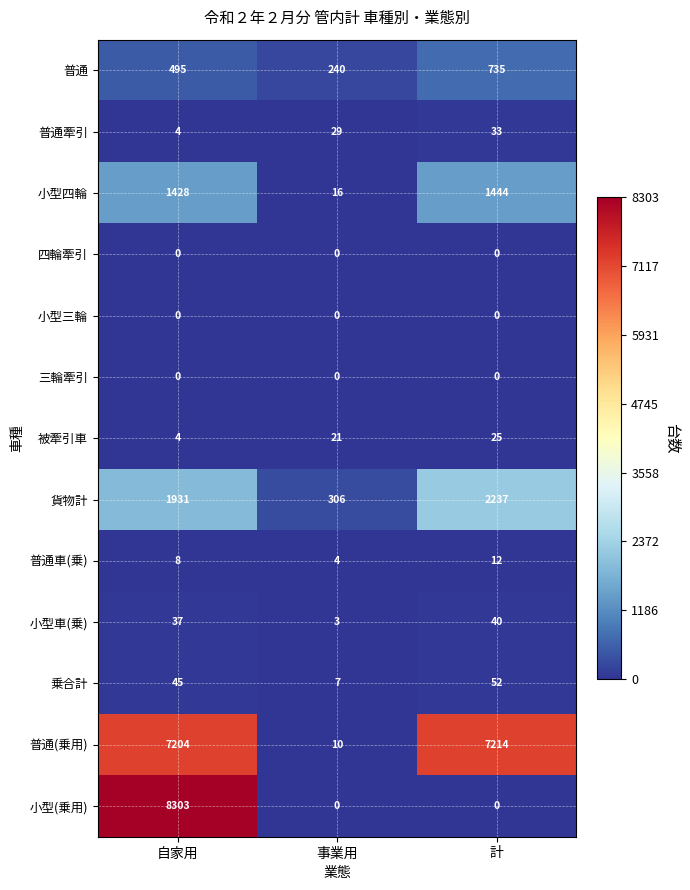

The value of 小型車(乗) at 自家用 is 53. True or false?

False